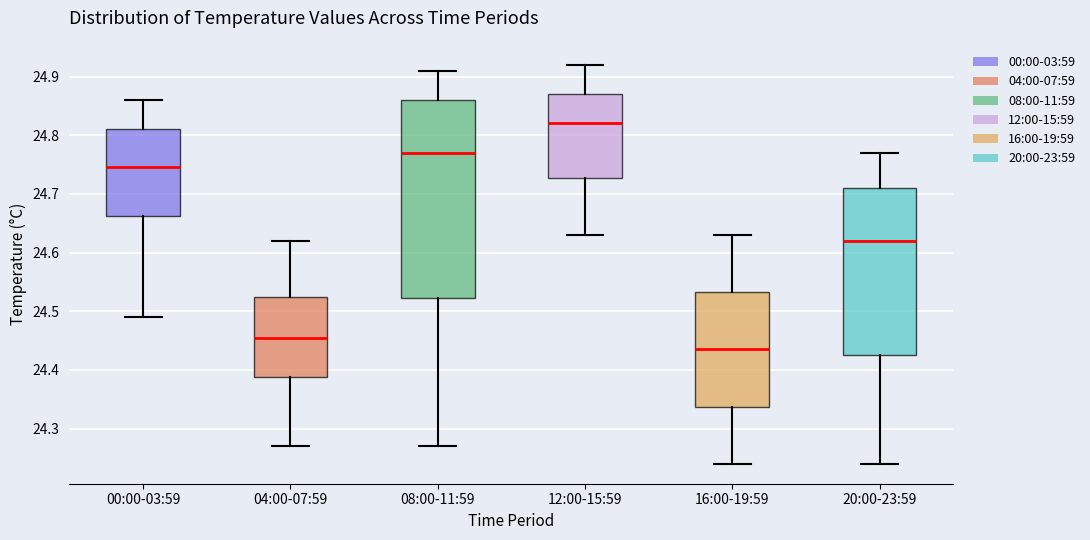

Reading left to right, transcribe this box plot: for each box, give where its median line is, the range the box spans, and where its two whiskers end, as read against the y-axis. The values are not printed on the chart, so give them approximately, as read against the axis.

00:00-03:59: median 24.75, box 24.66 to 24.81, whiskers 24.49 to 24.86
04:00-07:59: median 24.46, box 24.39 to 24.53, whiskers 24.27 to 24.62
08:00-11:59: median 24.77, box 24.52 to 24.86, whiskers 24.27 to 24.91
12:00-15:59: median 24.82, box 24.73 to 24.87, whiskers 24.63 to 24.92
16:00-19:59: median 24.44, box 24.34 to 24.53, whiskers 24.24 to 24.63
20:00-23:59: median 24.62, box 24.43 to 24.71, whiskers 24.24 to 24.77